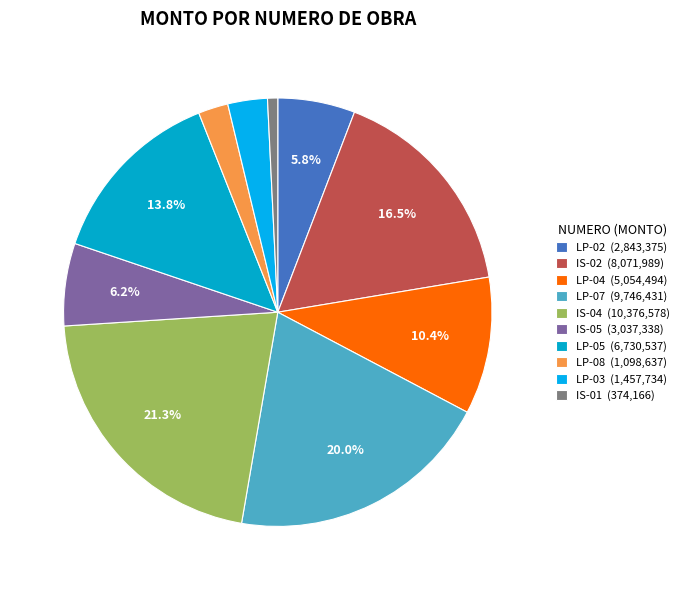

Count the number of slices in the pie.

10